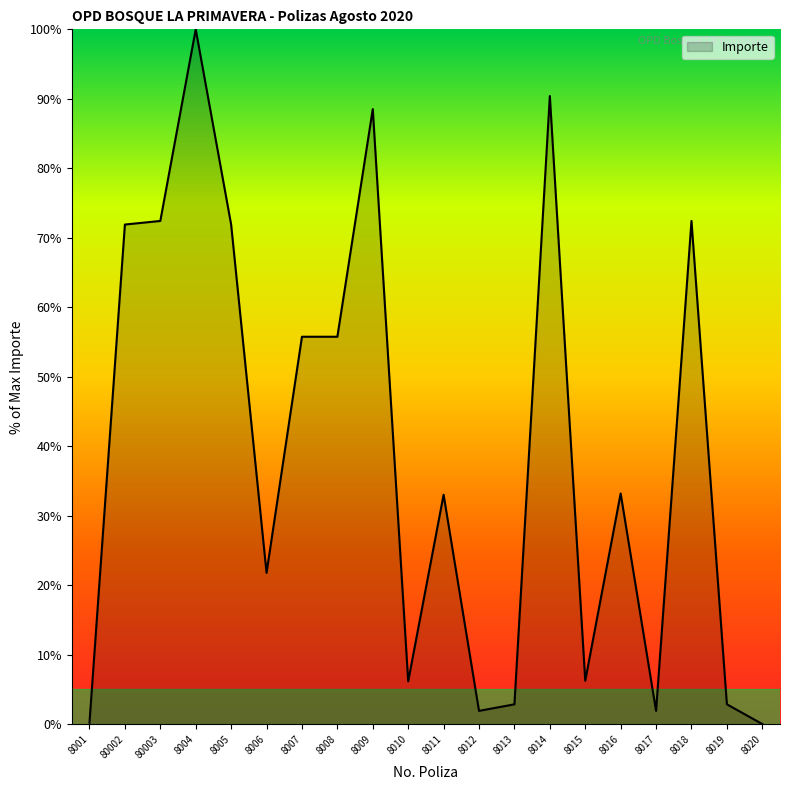

Which category has the highest value across all series?

8004